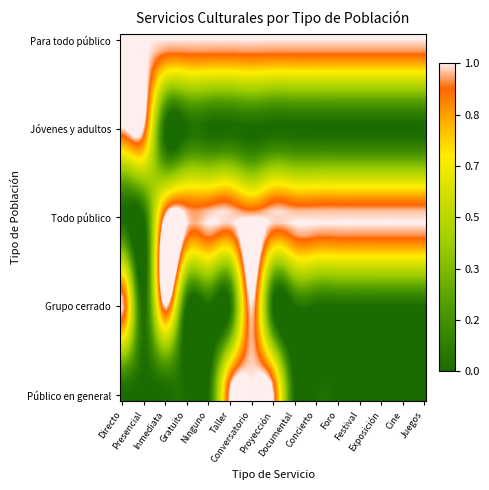

At how many categories does at least one series exceed 0?

15